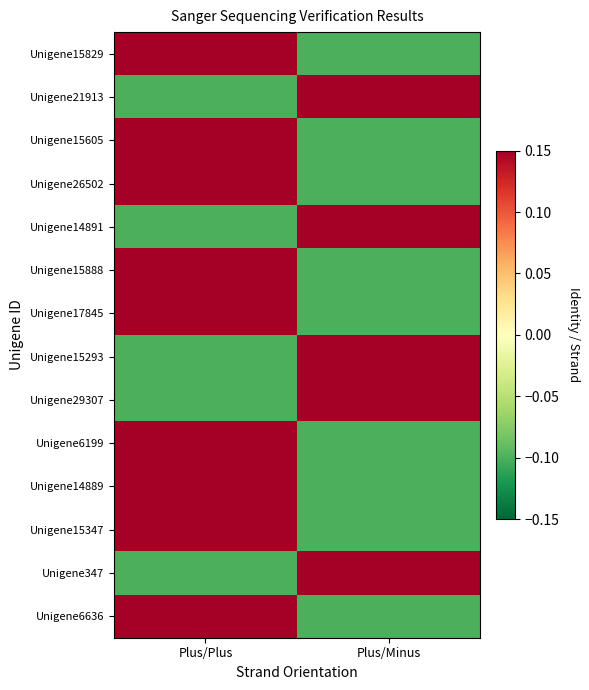

Reading left to right, what are all the values shown in this chart?

Unigene15829: Plus/Plus=1.0	Plus/Minus=-0.1
Unigene21913: Plus/Plus=-0.1	Plus/Minus=1.0
Unigene15605: Plus/Plus=1.0	Plus/Minus=-0.1
Unigene26502: Plus/Plus=1.0	Plus/Minus=-0.1
Unigene14891: Plus/Plus=-0.1	Plus/Minus=1.0
Unigene15888: Plus/Plus=1.0	Plus/Minus=-0.1
Unigene17845: Plus/Plus=1.0	Plus/Minus=-0.1
Unigene15293: Plus/Plus=-0.1	Plus/Minus=1.0
Unigene29307: Plus/Plus=-0.1	Plus/Minus=1.0
Unigene6199: Plus/Plus=1.0	Plus/Minus=-0.1
Unigene14889: Plus/Plus=1.0	Plus/Minus=-0.1
Unigene15347: Plus/Plus=1.0	Plus/Minus=-0.1
Unigene347: Plus/Plus=-0.1	Plus/Minus=1.0
Unigene6636: Plus/Plus=1.0	Plus/Minus=-0.1